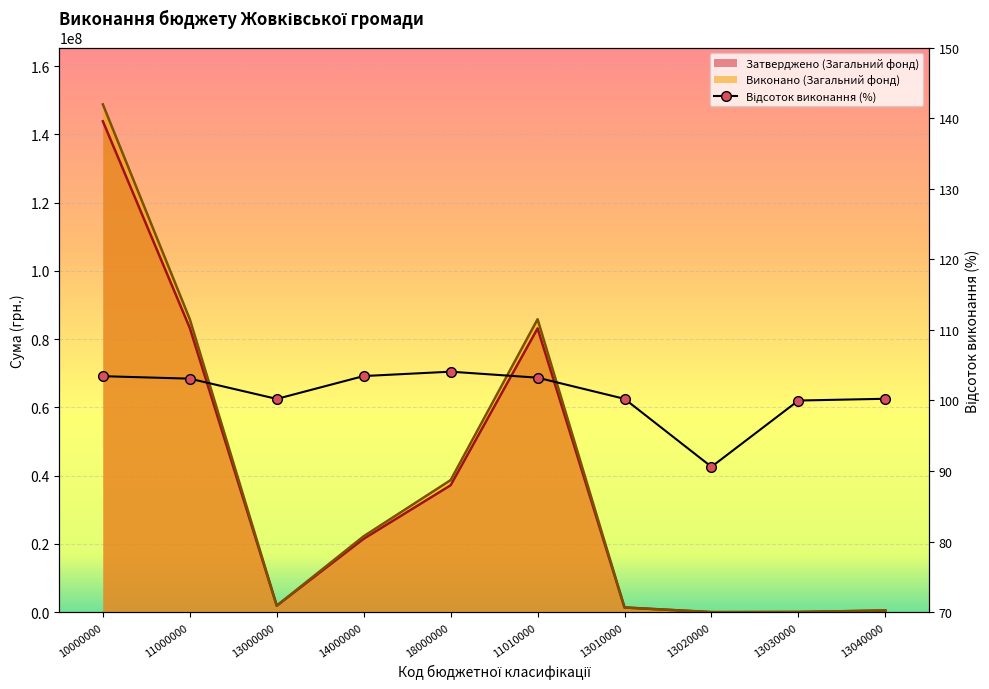

The value of Відсоток виконання at 13010000 is 100.2. True or false?

True